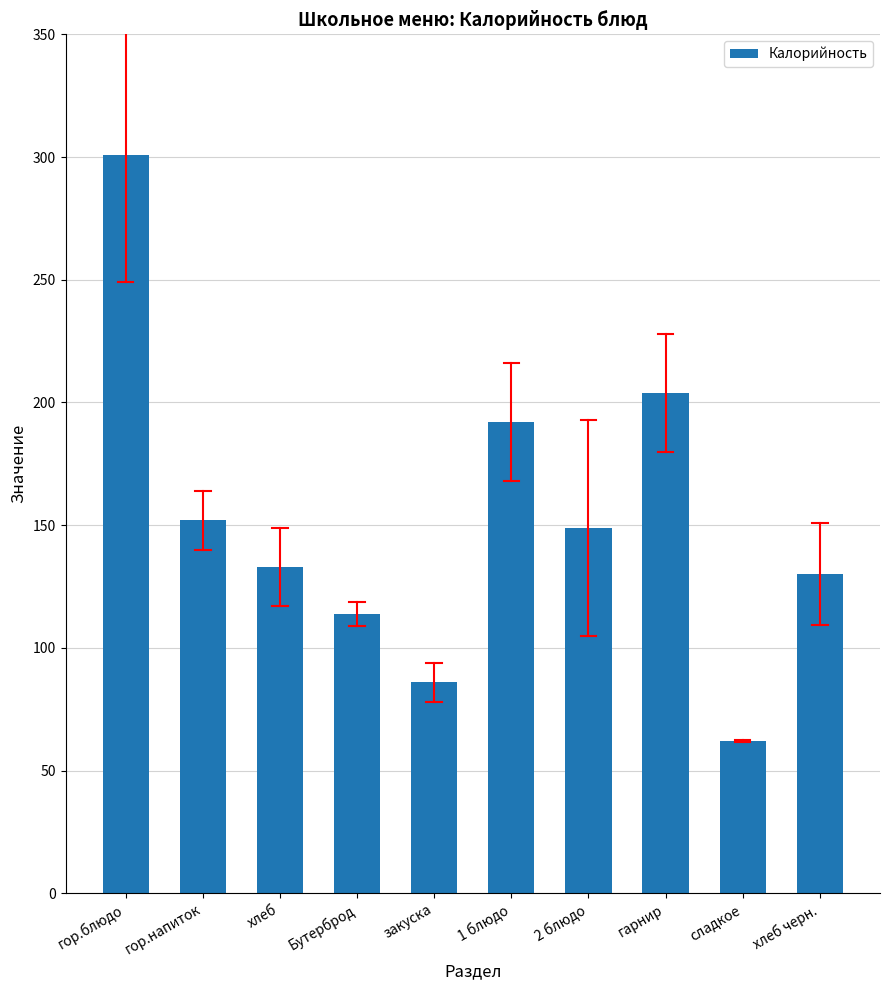

List the labels in order of value, largest first.

гор.блюдо, гарнир, 1 блюдо, гор.напиток, 2 блюдо, хлеб, хлеб черн., Бутерброд, закуска, сладкое